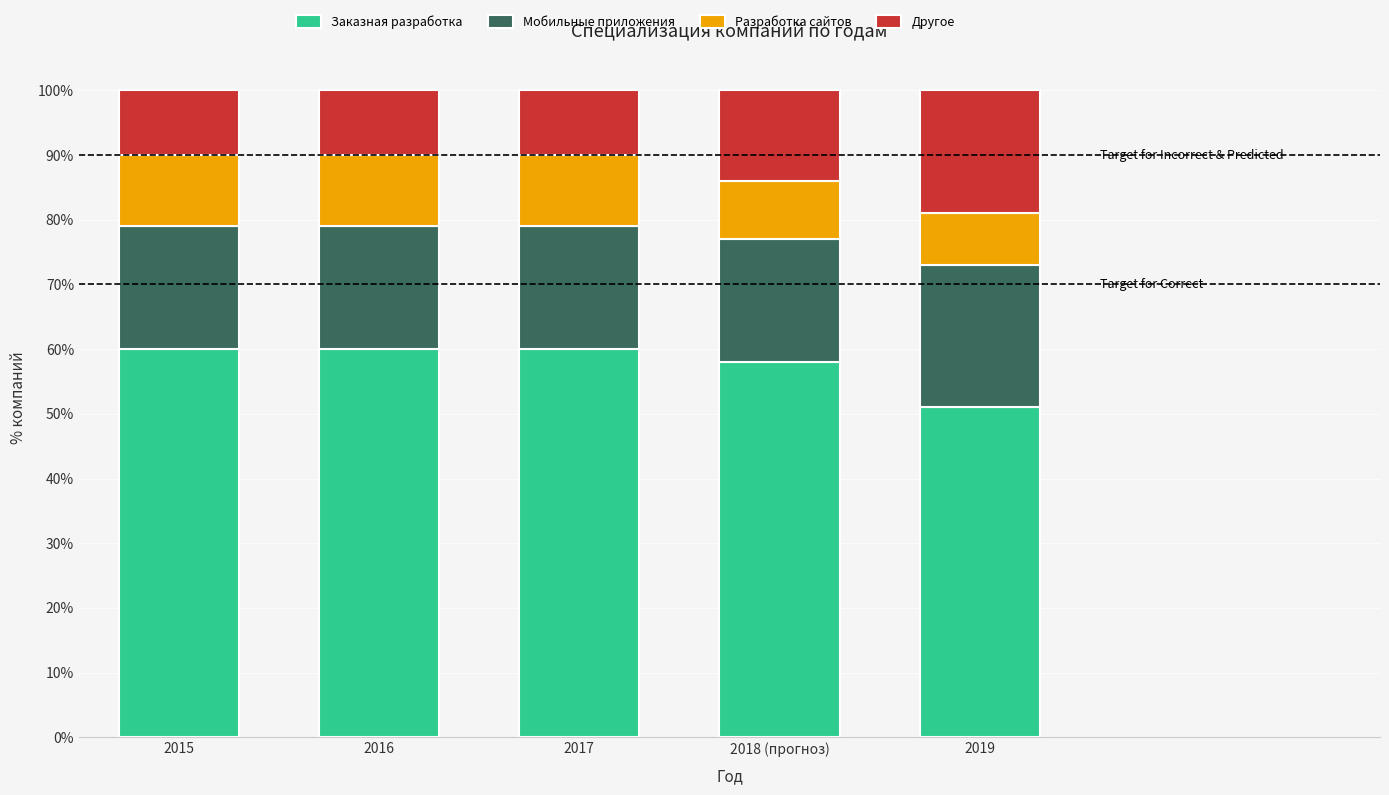

What is the maximum value for Заказная разработка?

60